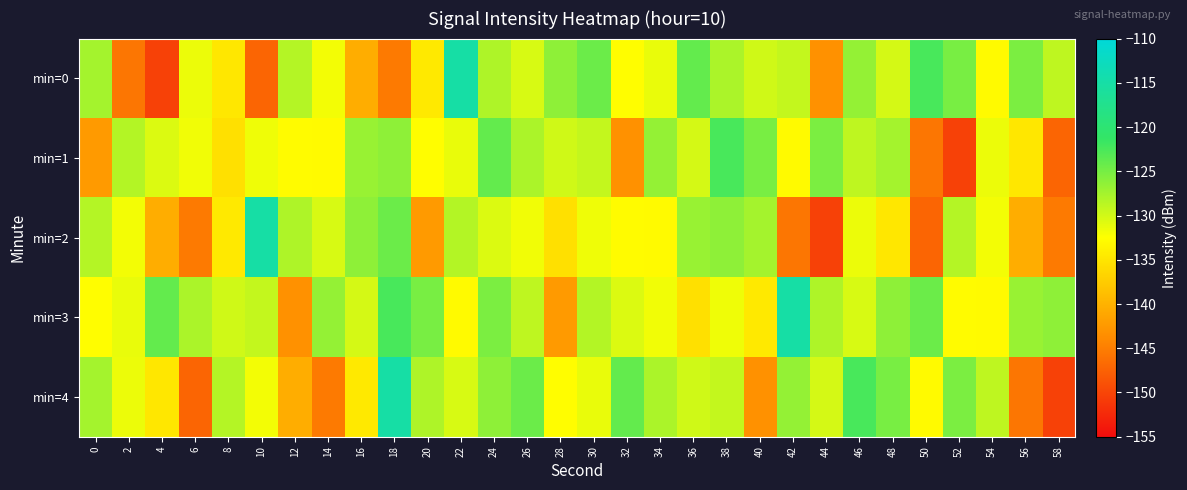

Reading left to right, list all the values displayed in this chart.

min=0: 0=-127.6	2=-145.6	4=-150.3	6=-131.5	8=-134.9	10=-147.2	12=-128.4	14=-131.8	16=-140.4	18=-145.3	20=-134.6	22=-115.1	24=-128.1	26=-130.4	28=-126.3	30=-124.3	32=-132.7	34=-131.3	36=-123.9	38=-127.9	40=-129.9	42=-129.2	44=-143.2	46=-126.6	48=-130.1	50=-122.4	52=-125.1	54=-133.0	56=-125.3	58=-129.0
min=1: 0=-142.3	2=-128.3	4=-130.5	6=-131.7	8=-135.4	10=-131.7	12=-132.8	14=-133.0	16=-126.8	18=-126.3	20=-132.7	22=-131.3	24=-123.9	26=-127.9	28=-129.9	30=-129.2	32=-143.2	34=-126.6	36=-130.1	38=-122.4	40=-125.1	42=-133.0	44=-125.3	46=-129.0	48=-127.6	50=-145.6	52=-150.3	54=-131.5	56=-134.9	58=-147.2
min=2: 0=-128.4	2=-131.8	4=-140.4	6=-145.3	8=-134.6	10=-115.1	12=-128.1	14=-130.4	16=-126.3	18=-124.3	20=-142.3	22=-128.3	24=-130.5	26=-131.7	28=-135.4	30=-131.7	32=-132.8	34=-133.0	36=-126.8	38=-126.3	40=-127.6	42=-145.6	44=-150.3	46=-131.5	48=-134.9	50=-147.2	52=-128.4	54=-131.8	56=-140.4	58=-145.3
min=3: 0=-132.7	2=-131.3	4=-123.9	6=-127.9	8=-129.9	10=-129.2	12=-143.2	14=-126.6	16=-130.1	18=-122.4	20=-125.1	22=-133.0	24=-125.3	26=-129.0	28=-142.3	30=-128.3	32=-130.5	34=-131.7	36=-135.4	38=-131.7	40=-134.6	42=-115.1	44=-128.1	46=-130.4	48=-126.3	50=-124.3	52=-132.8	54=-133.0	56=-126.8	58=-126.3
min=4: 0=-127.6	2=-131.5	4=-134.9	6=-147.2	8=-128.4	10=-131.8	12=-140.4	14=-145.3	16=-134.6	18=-115.1	20=-128.1	22=-130.4	24=-126.3	26=-124.3	28=-132.7	30=-131.3	32=-123.9	34=-127.9	36=-129.9	38=-129.2	40=-143.2	42=-126.6	44=-130.1	46=-122.4	48=-125.1	50=-133.0	52=-125.3	54=-129.0	56=-145.6	58=-150.3